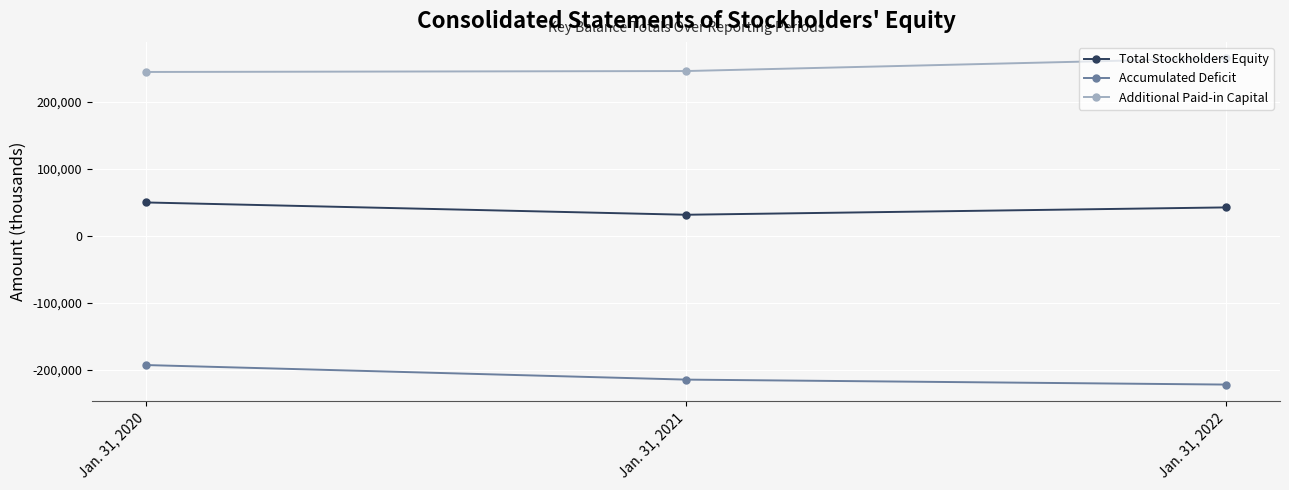

The value of Accumulated Deficit at Jan. 31, 2021 is -361490. True or false?

False